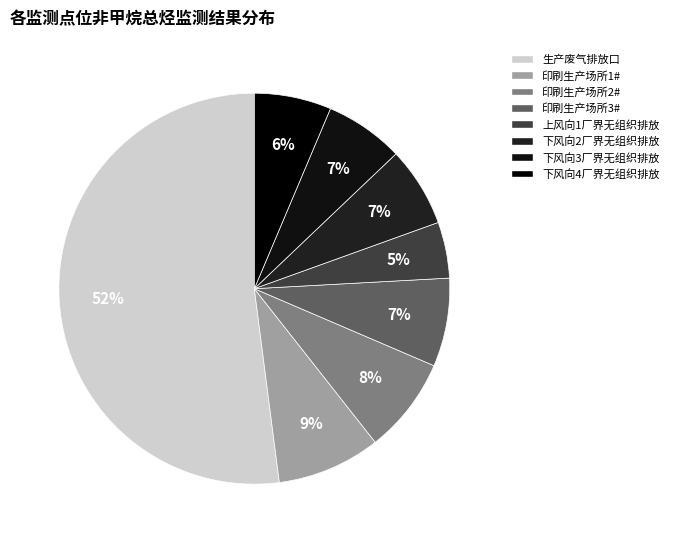

What portion of the pie excludes 印刷生产场所3#?

92.7%